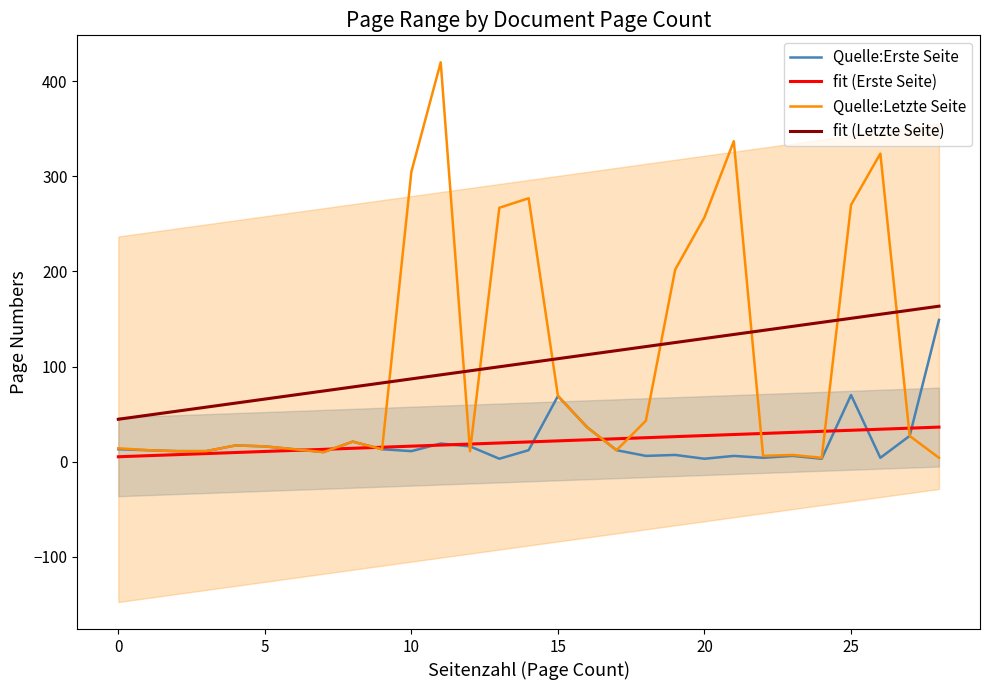

How many distinct data groups are displayed?

4